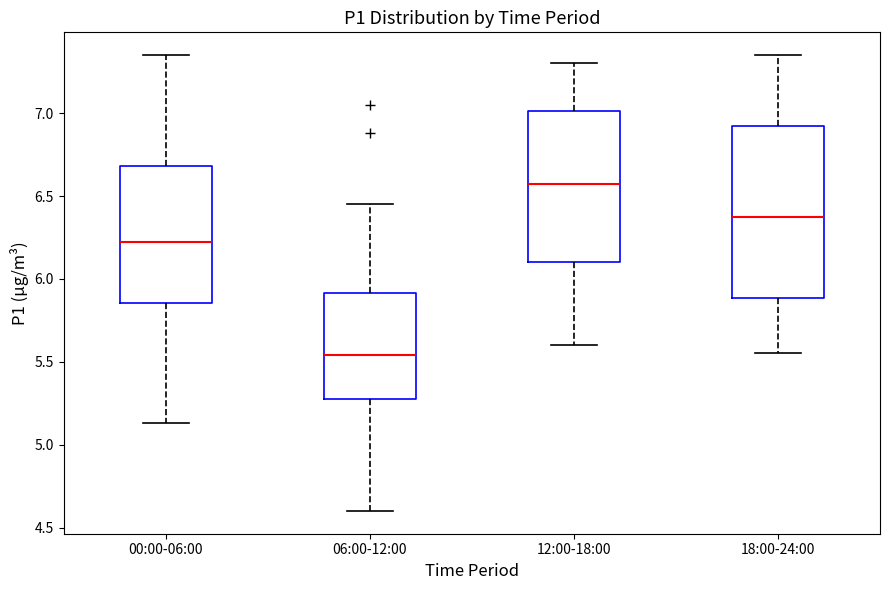

Which box has the lowest median line?

06:00-12:00